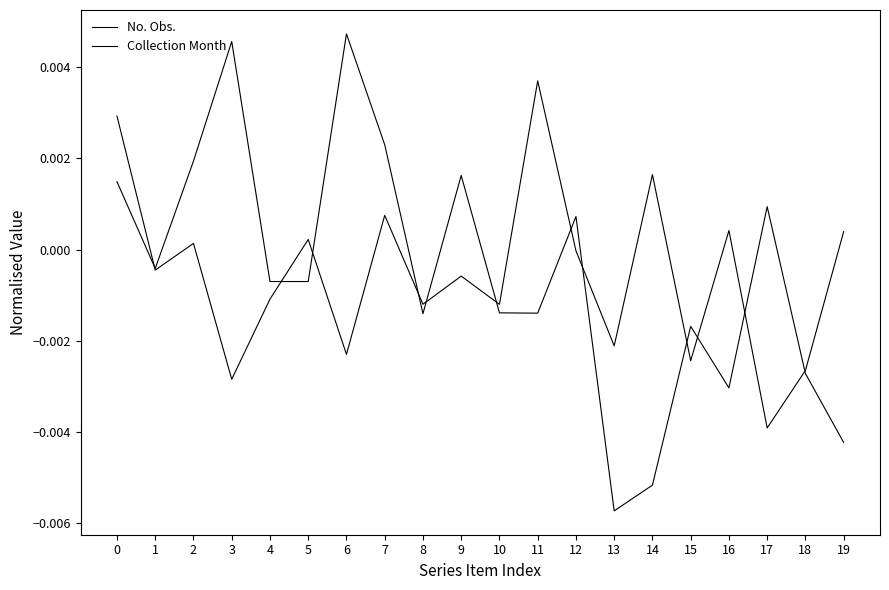

How many times do Collection Month and No. Obs. cross each other?

12